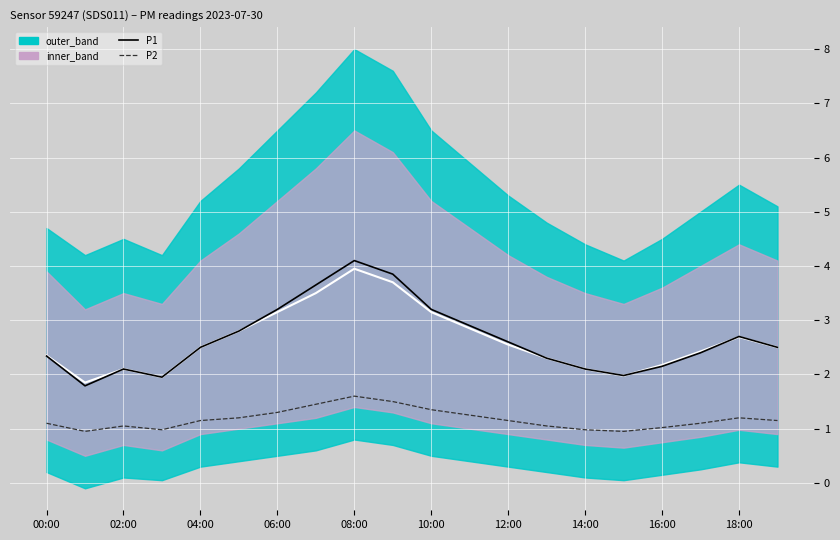

What is the average value of the mid_line series?

2.6